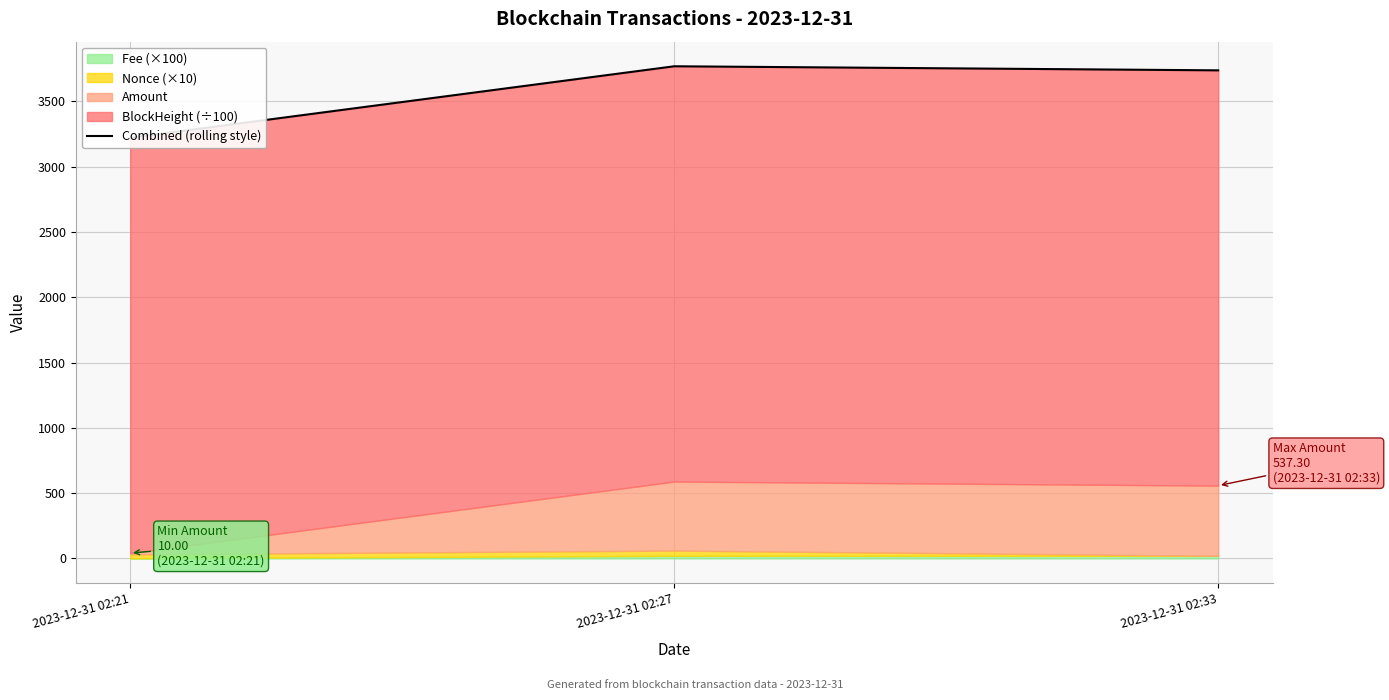

At which label does the data first exceed 3737?

2023-12-31 02:27